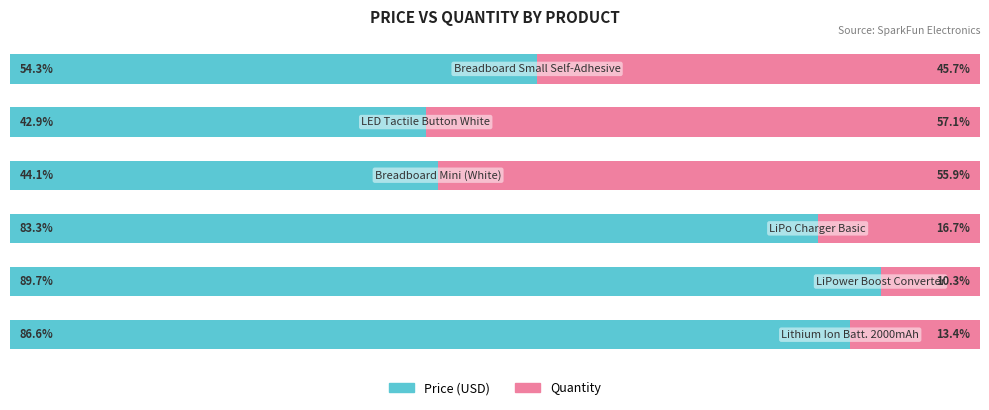

What are all the series names shown in the legend?

Price (USD), Quantity